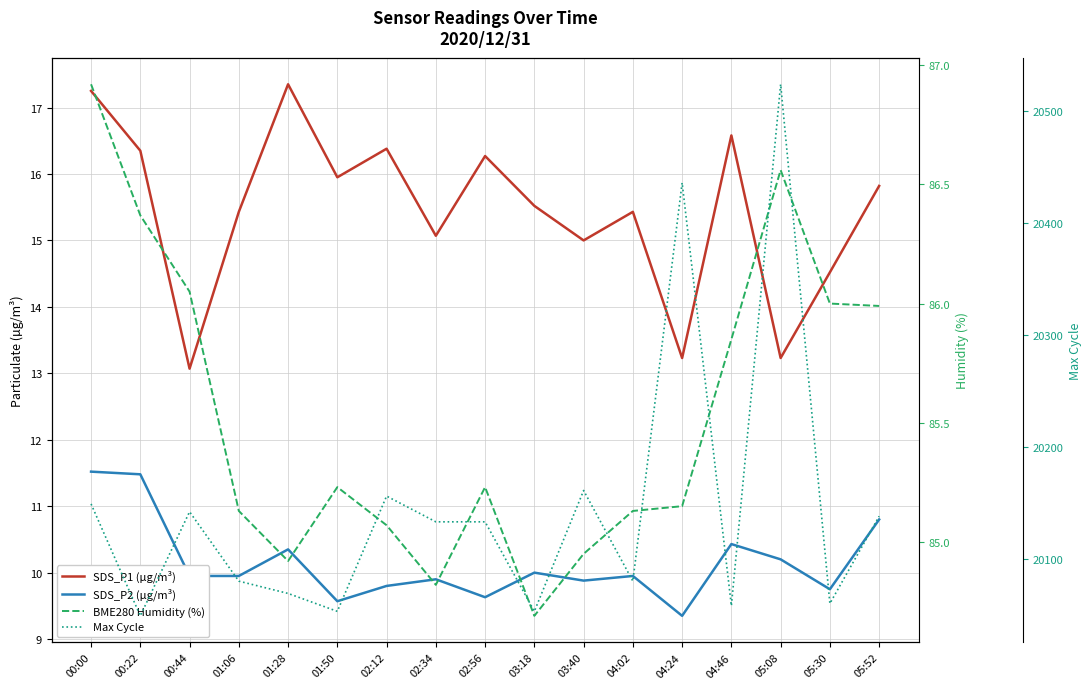

What are all the series names shown in the legend?

SDS_P1 (µg/m³), SDS_P2 (µg/m³), BME280 Humidity (%), Max Cycle